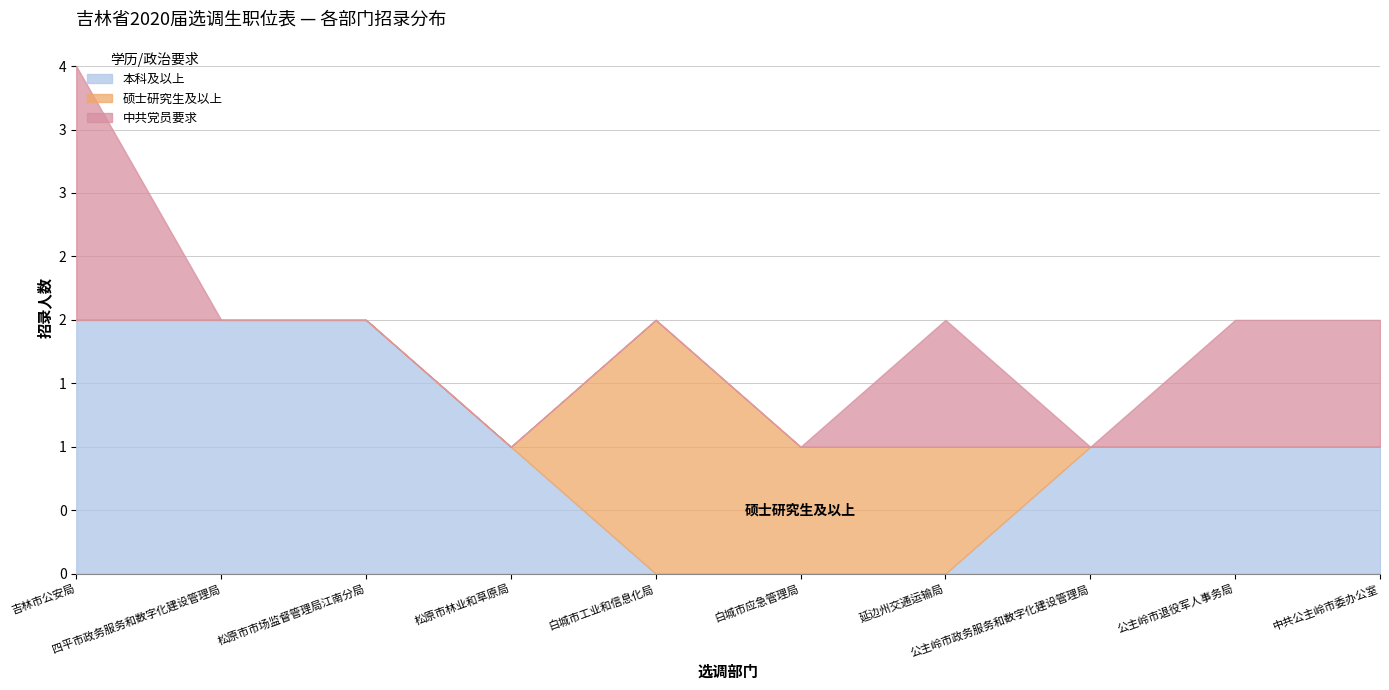

Reading right to left, list all the values displayed in this chart.

本科及以上: 中共公主岭市委办公室=1	公主岭市退役军人事务局=1	公主岭市政务服务和数字化建设管理局=1	延边州交通运输局=0	白城市应急管理局=0	白城市工业和信息化局=0	松原市林业和草原局=1	松原市市场监督管理局江南分局=2	四平市政务服务和数字化建设管理局=2	吉林市公安局=2
硕士研究生及以上: 中共公主岭市委办公室=0	公主岭市退役军人事务局=0	公主岭市政务服务和数字化建设管理局=0	延边州交通运输局=1	白城市应急管理局=1	白城市工业和信息化局=2	松原市林业和草原局=0	松原市市场监督管理局江南分局=0	四平市政务服务和数字化建设管理局=0	吉林市公安局=0
中共党员要求: 中共公主岭市委办公室=1	公主岭市退役军人事务局=1	公主岭市政务服务和数字化建设管理局=0	延边州交通运输局=1	白城市应急管理局=0	白城市工业和信息化局=0	松原市林业和草原局=0	松原市市场监督管理局江南分局=0	四平市政务服务和数字化建设管理局=0	吉林市公安局=2